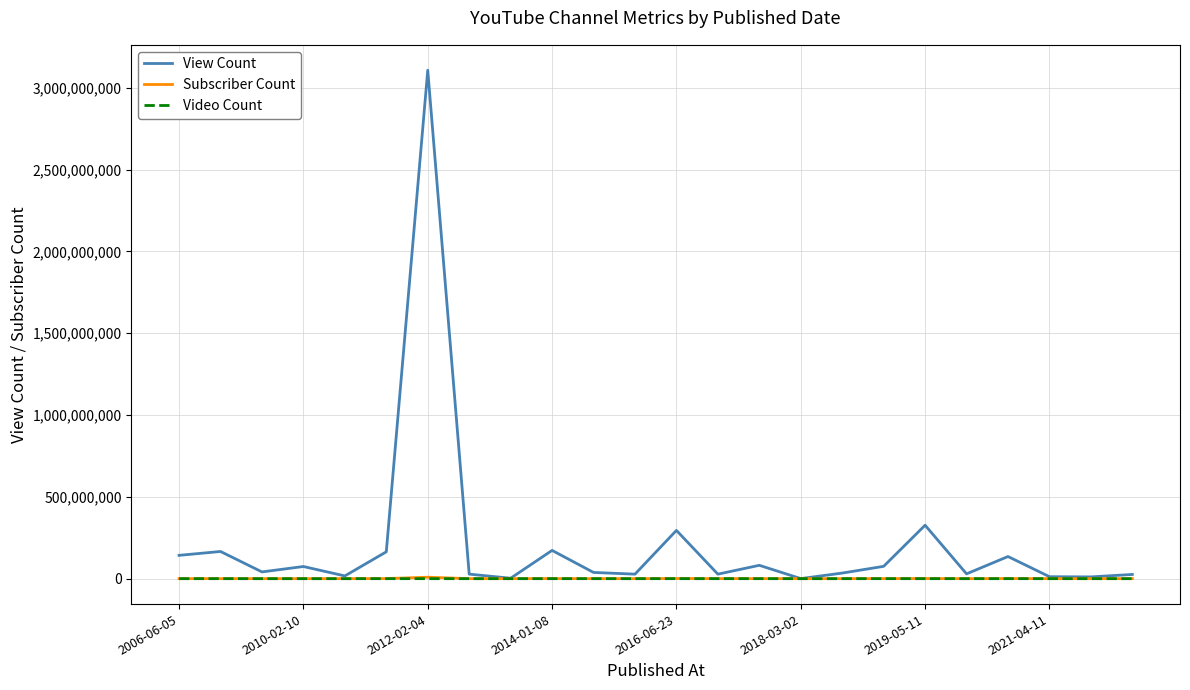

Which series has the widest spread of values?

View Count